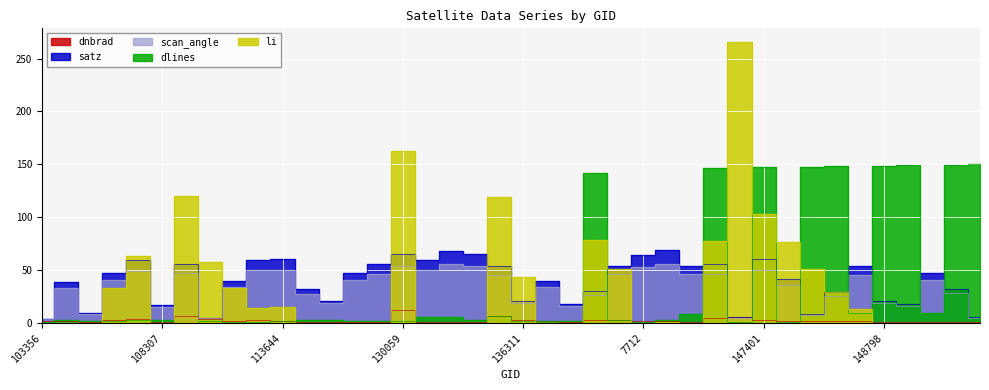

Reading left to right, extract all data points from this chart.

dnbrad: 1.3	1.7	0.5	2.3	3.4	0.7	6.7	3.9	1.6	2.2	1.6	0.6	0.6	0.9	0.8	11.9	0.9	1.1	0.6	6.8	2.7	1.5	0.4	2.7	2.7	2.1	1.8	0.8	4.1	5.2	2.6	1.7	1.6	1.2	1.2	0.7	0.5	0.6	0.7	0.5
satz: 3.9	38.4	9.3	46.7	59.1	17.1	55.3	4.8	39.0	59.4	60.5	31.6	20.7	47.2	55.2	64.9	59.4	68.0	64.9	53.9	20.9	39.1	18.0	29.7	54.0	64.2	68.5	54.0	55.1	5.1	60.4	41.2	8.3	29.3	53.8	20.9	17.7	47.1	32.0	5.0
scan_angle: 3.5	33.3	8.2	40.1	49.4	15.1	46.7	4.3	33.9	49.6	50.4	27.6	18.2	40.5	46.6	53.3	49.6	55.1	53.3	45.6	18.4	34.0	15.8	26.0	45.8	52.8	55.5	45.7	46.6	4.5	50.3	35.6	7.3	25.6	45.6	18.4	15.6	40.4	28.0	4.4
dlines: 0.3	2.6	1.7	1.7	2.4	3.0	0.2	1.8	1.1	0.3	1.6	3.0	2.8	1.4	1.9	1.8	5.4	5.6	2.4	6.2	1.6	1.6	1.5	141.7	2.9	0.5	2.6	8.1	146.4	1.0	147.4	0.3	147.8	148.0	8.8	148.8	149.0	9.0	149.8	150.0
li: 0.0	0.0	0.0	33.3	63.5	0.0	119.8	57.4	32.6	14.4	14.9	0.0	0.0	0.0	0.0	162.6	0.0	0.0	0.0	119.3	43.3	0.0	0.0	78.7	50.7	0.0	0.2	0.0	77.2	265.4	102.9	76.3	51.0	29.4	12.9	0.2	0.0	0.0	0.0	0.0